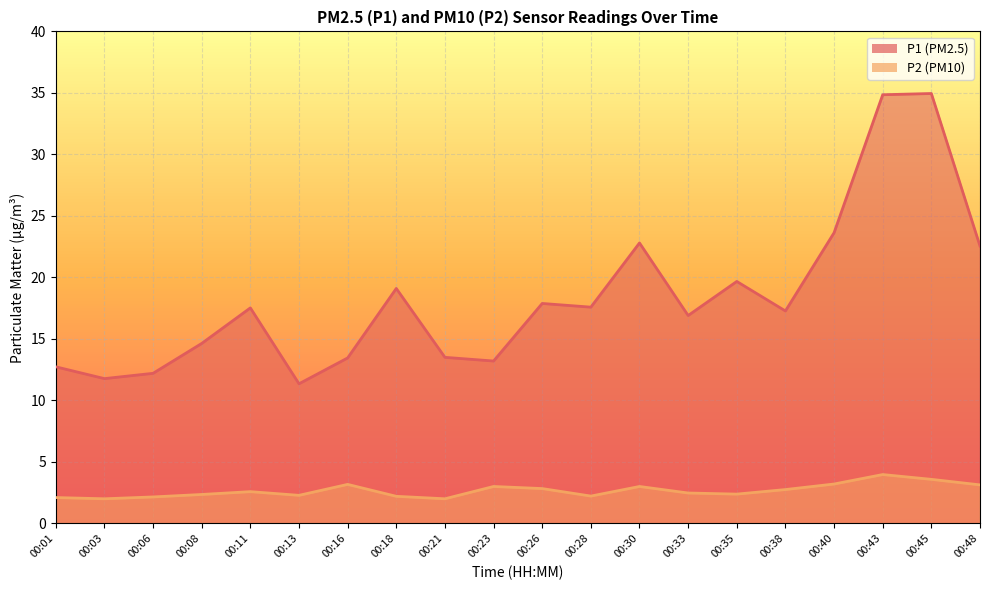

Rank the series by their average value, from highest to lowest.

P1, P2